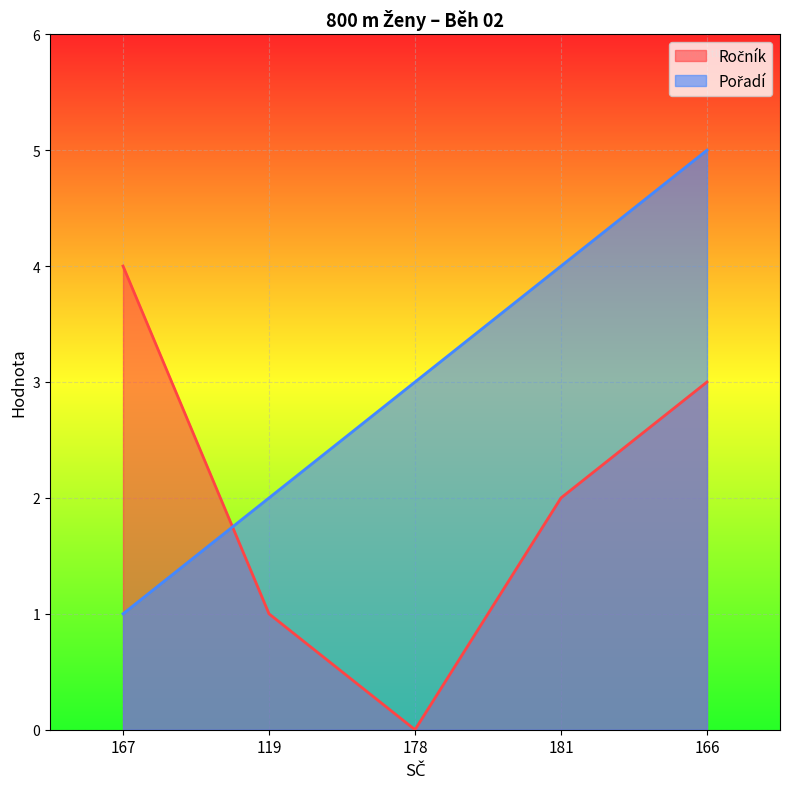

Which category has the highest value across all series?

166